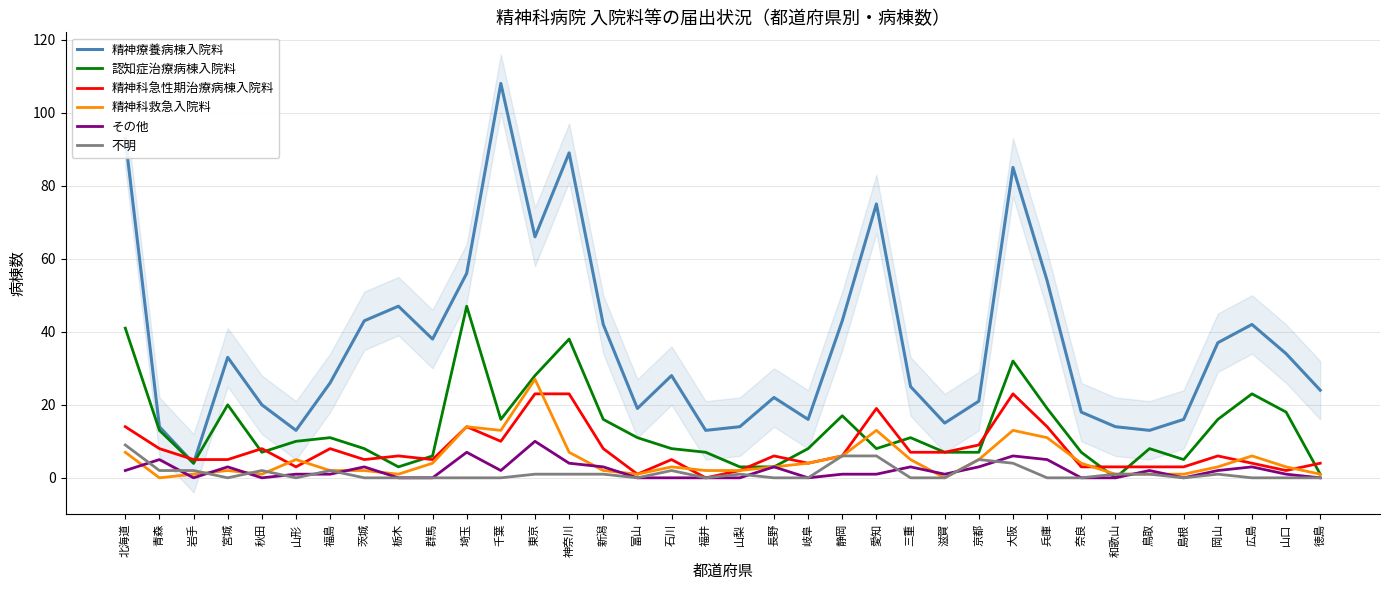

Reading left to right, list all the values displayed in this chart.

精神療養病棟入院料: 93	14	4	33	20	13	26	43	47	38	56	108	66	89	42	19	28	13	14	22	16	43	75	25	15	21	85	54	18	14	13	16	37	42	34	24
認知症治療病棟入院料: 41	13	4	20	7	10	11	8	3	6	47	16	28	38	16	11	8	7	3	3	8	17	8	11	7	7	32	19	7	0	8	5	16	23	18	1
精神科急性期治療病棟入院料: 14	8	5	5	8	3	8	5	6	5	14	10	23	23	8	1	5	0	2	6	4	6	19	7	7	9	23	14	3	3	3	3	6	4	2	4
精神科救急入院料: 7	0	1	2	1	5	2	2	1	4	14	13	27	7	2	1	3	2	2	3	4	6	13	5	0	5	13	11	4	1	1	1	3	6	3	1
その他: 2	5	0	3	0	1	1	3	0	0	7	2	10	4	3	0	0	0	0	3	0	1	1	3	1	3	6	5	0	0	2	0	2	3	1	0
不明: 9	2	2	0	2	0	2	0	0	0	0	0	1	1	1	0	2	0	1	0	0	6	6	0	0	5	4	0	0	1	1	0	1	0	0	0